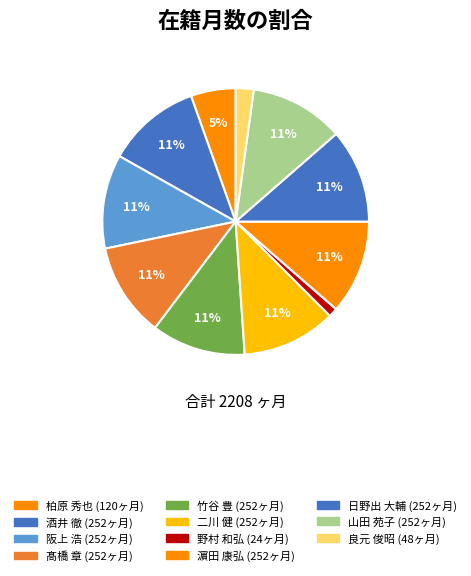

How many segments does this pie chart have?

11